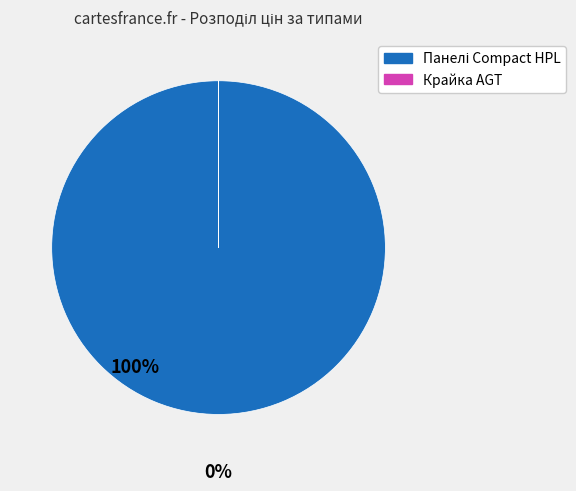

Is there any slice that represents more than half of the pie?

Yes